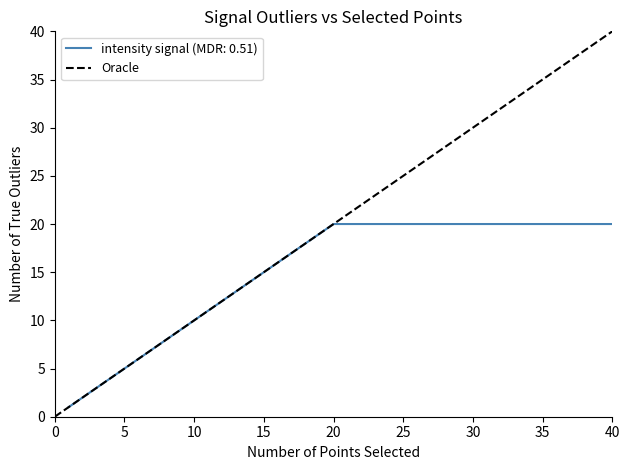

What is the highest value of the intensity signal (MDR: 0.51) series?

20